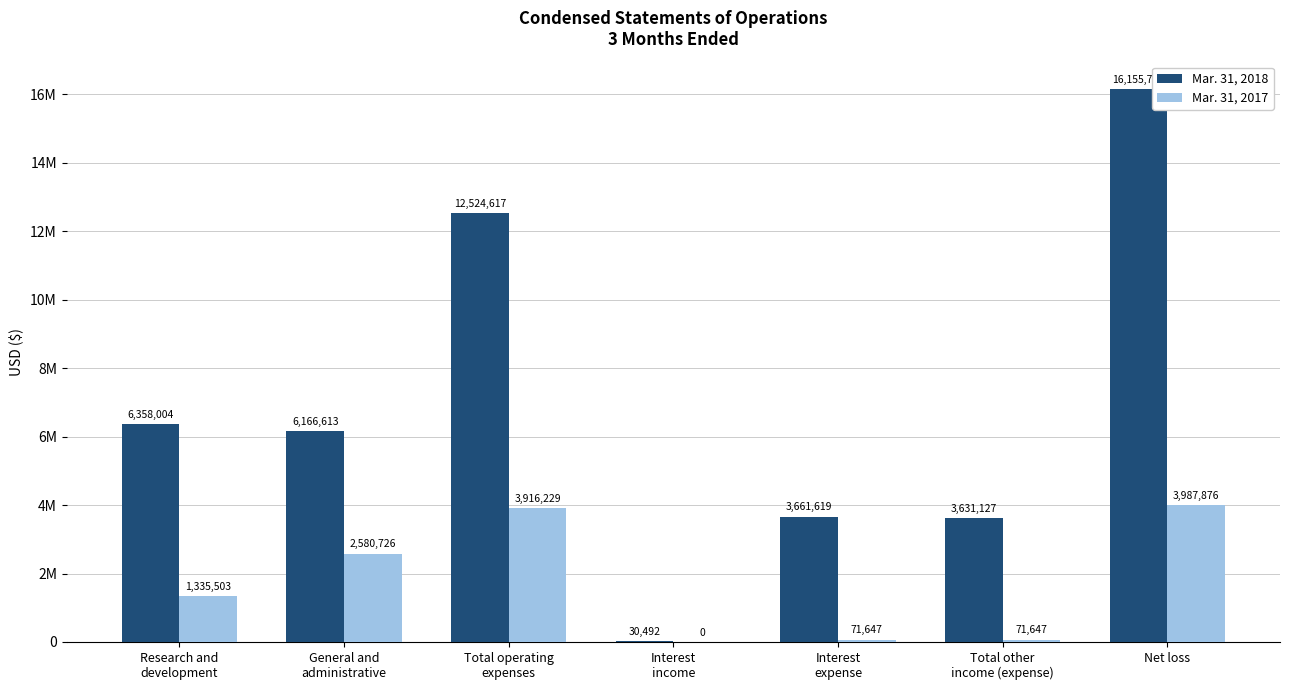

Does the chart contain stacked bars?

No